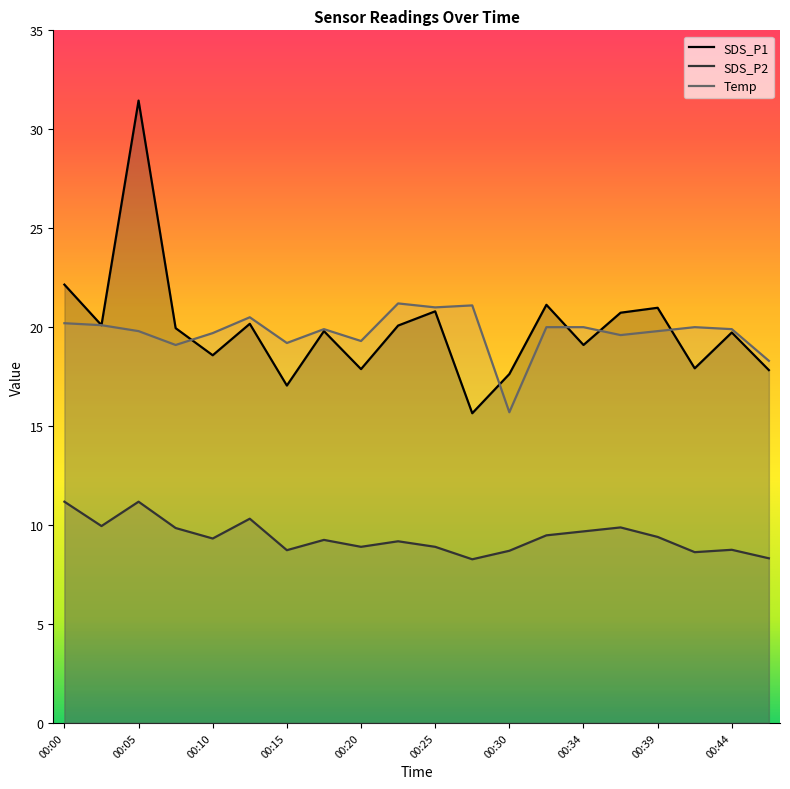

What is the spread (max minus min) of values at 00:25?

12.1